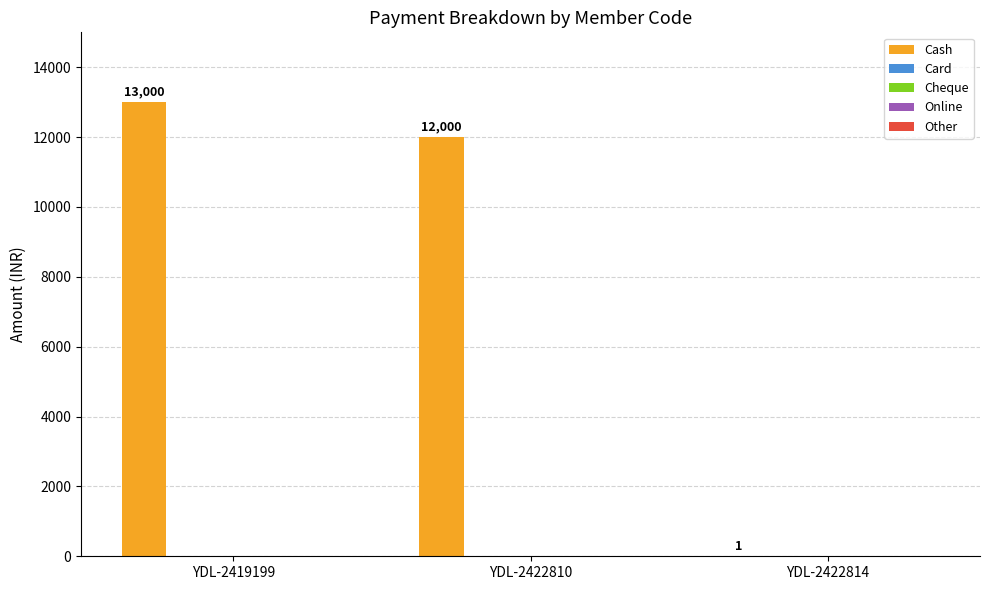

What is the greatest value displayed?

13000